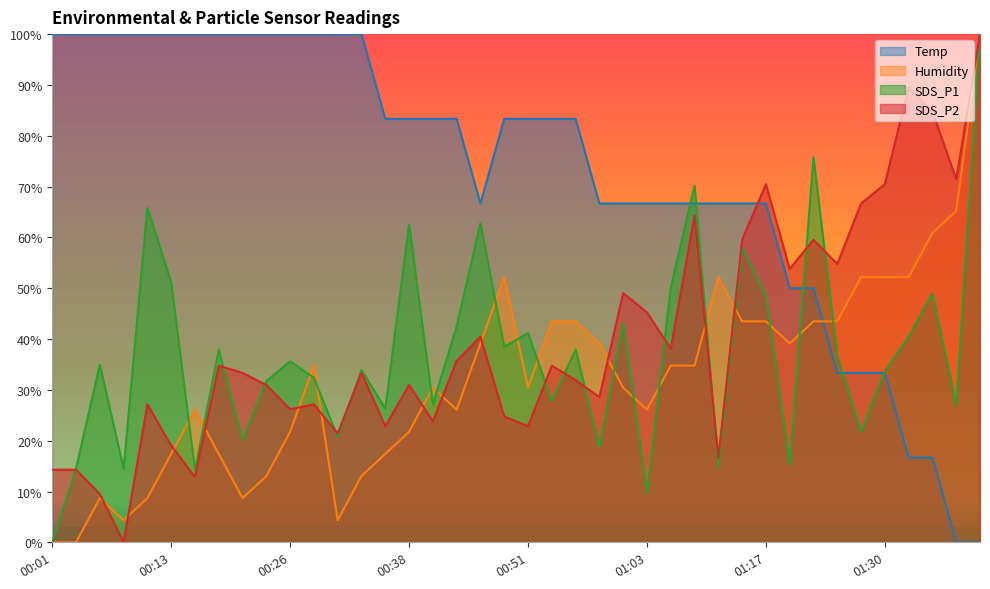

Reading left to right, list all the values displayed in this chart.

Temp: 00:01=100.0	00:04=100.0	00:06=100.0	00:08=100.0	00:11=100.0	00:13=100.0	00:16=100.0	00:18=100.0	00:21=100.0	00:23=100.0	00:26=100.0	00:28=100.0	00:30=100.0	00:33=100.0	00:35=83.3	00:38=83.3	00:40=83.3	00:43=83.3	00:46=66.7	00:48=83.3	00:51=83.3	00:53=83.3	00:56=83.3	00:58=66.7	01:01=66.7	01:03=66.7	01:05=66.7	01:09=66.7	01:12=66.7	01:14=66.7	01:17=66.7	01:20=50.0	01:22=50.0	01:25=33.3	01:28=33.3	01:30=33.3	01:33=16.7	01:35=16.7	01:38=0.0	01:40=0.0
Humidity: 00:01=0.0	00:04=0.0	00:06=8.7	00:08=4.3	00:11=8.7	00:13=17.4	00:16=26.1	00:18=17.4	00:21=8.7	00:23=13.0	00:26=21.7	00:28=34.8	00:30=4.3	00:33=13.0	00:35=17.4	00:38=21.7	00:40=30.4	00:43=26.1	00:46=39.1	00:48=52.2	00:51=30.4	00:53=43.5	00:56=43.5	00:58=39.1	01:01=30.4	01:03=26.1	01:05=34.8	01:09=34.8	01:12=52.2	01:14=43.5	01:17=43.5	01:20=39.1	01:22=43.5	01:25=43.5	01:28=52.2	01:30=52.2	01:33=52.2	01:35=60.9	01:38=65.2	01:40=100.0
SDS_P1: 00:01=0.0	00:04=14.5	00:06=35.0	00:08=14.5	00:11=65.8	00:13=51.2	00:16=14.2	00:18=38.0	00:21=20.1	00:23=31.7	00:26=35.6	00:28=32.4	00:30=20.7	00:33=33.9	00:35=26.3	00:38=62.6	00:40=27.2	00:43=42.5	00:46=62.8	00:48=38.5	00:51=41.2	00:53=27.8	00:56=38.0	00:58=18.8	01:01=43.1	01:03=9.7	01:05=50.1	01:09=70.2	01:12=14.9	01:14=57.9	01:17=48.6	01:20=15.3	01:22=75.8	01:25=36.7	01:28=21.8	01:30=33.7	01:33=40.4	01:35=49.0	01:38=26.9	01:40=100.0
SDS_P2: 00:01=14.3	00:04=14.3	00:06=9.5	00:08=0.0	00:11=27.1	00:13=19.0	00:16=12.9	00:18=34.8	00:21=33.3	00:23=31.0	00:26=26.2	00:28=27.1	00:30=21.4	00:33=33.3	00:35=22.9	00:38=31.0	00:40=23.8	00:43=35.7	00:46=40.5	00:48=24.8	00:51=22.9	00:53=34.8	00:56=31.9	00:58=28.6	01:01=49.0	01:03=45.2	01:05=38.1	01:09=64.3	01:12=16.7	01:14=59.5	01:17=70.5	01:20=53.8	01:22=59.5	01:25=54.8	01:28=66.7	01:30=70.5	01:33=89.5	01:35=84.8	01:38=71.4	01:40=100.0